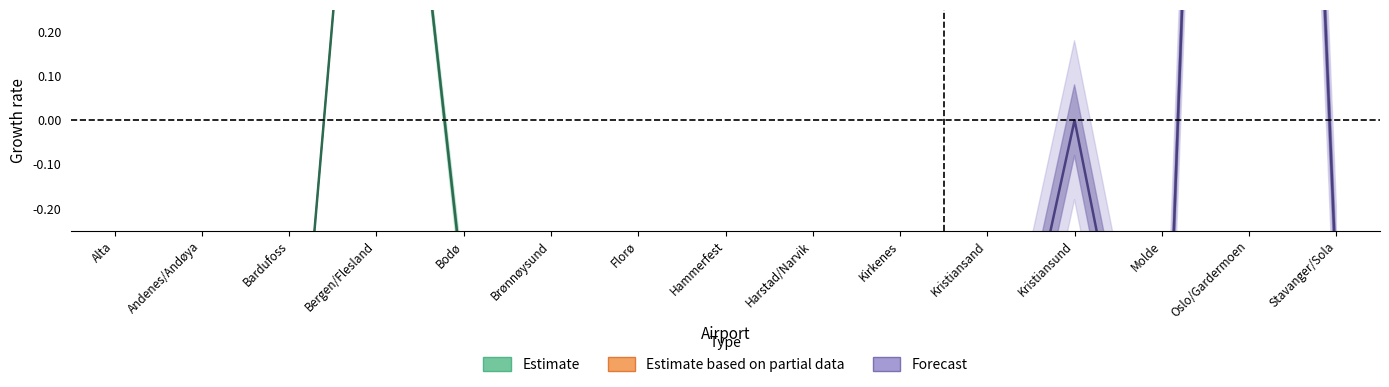

What is the spread (max minus min) of values at Andenes/Andøya?

1.0